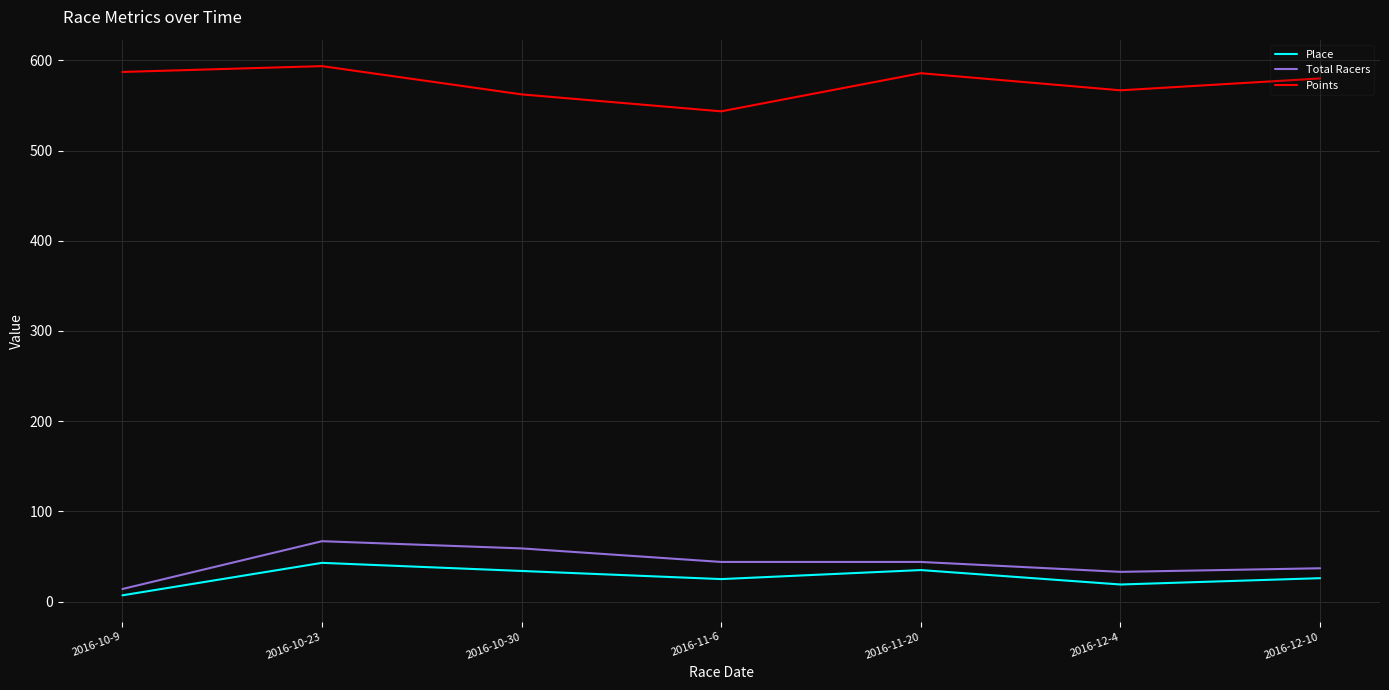

What is the difference between the maximum and minimum values in the Place series?

36.0